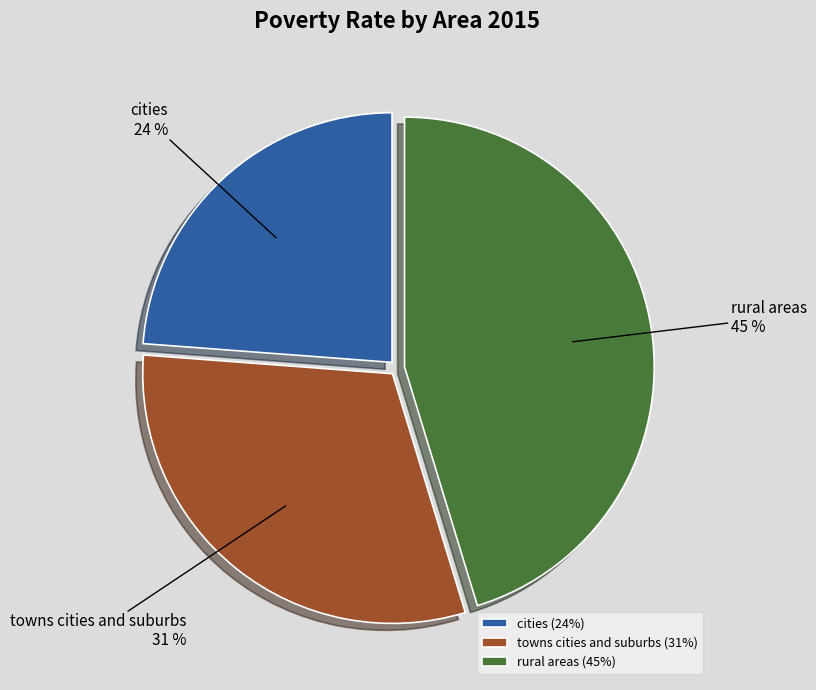

Combined, do rural areas and cities account for over 50%?

Yes